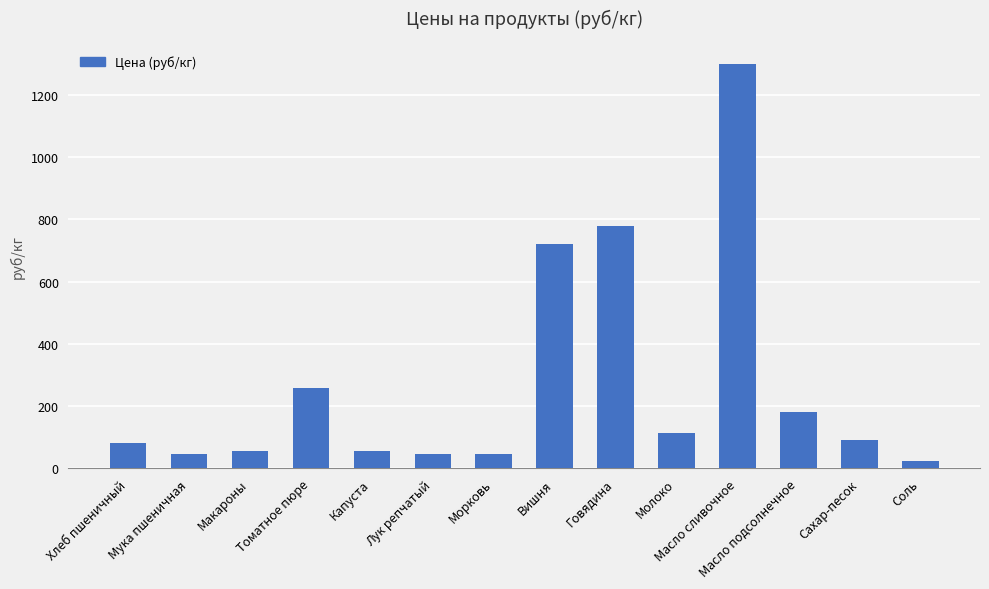

Count the number of data series in this chart.

1